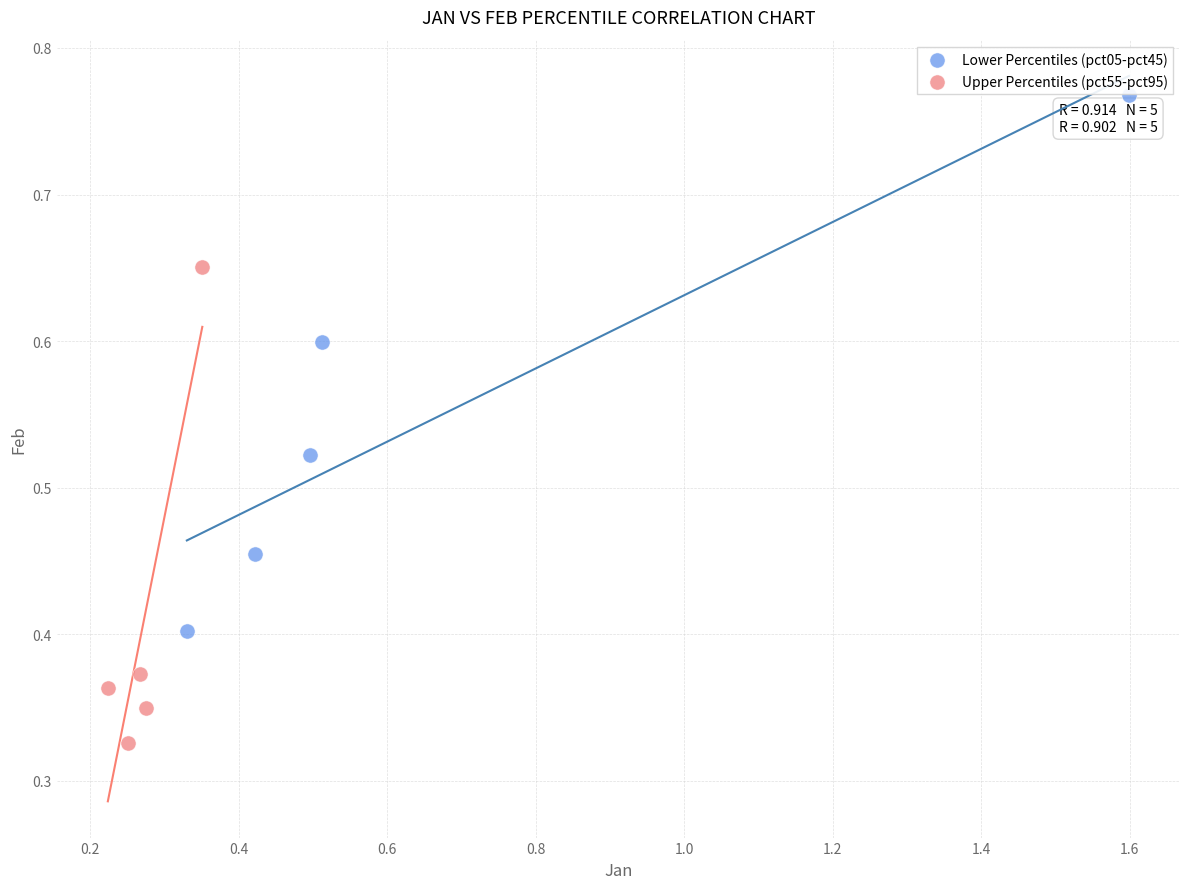

Which series contains the lowest Y value?

Upper Percentiles (pct55-pct95)